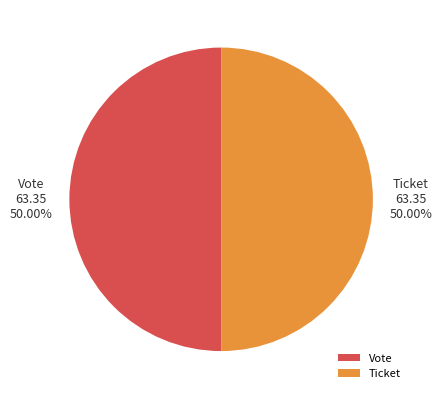

How many segments does this pie chart have?

2